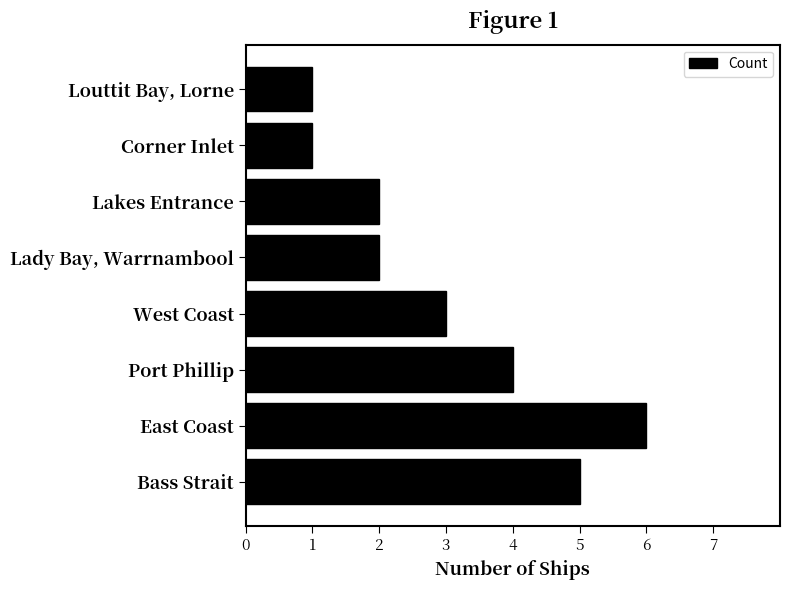

How many series are shown in this chart?

1